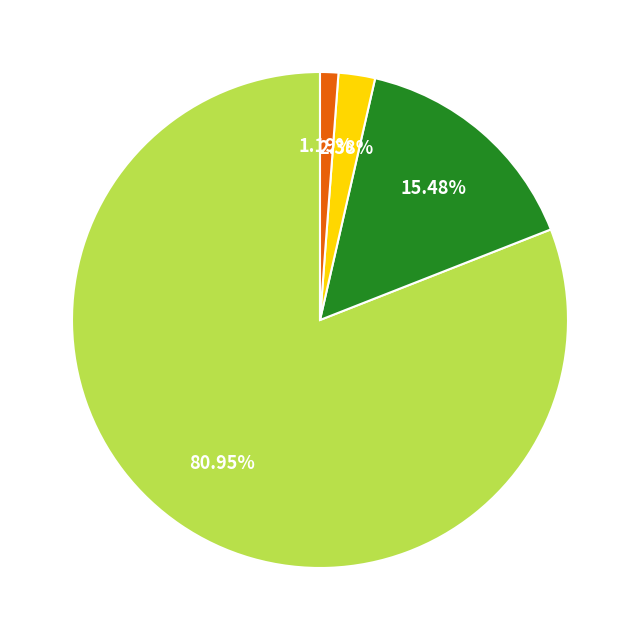

Does any single category account for the majority?

Yes